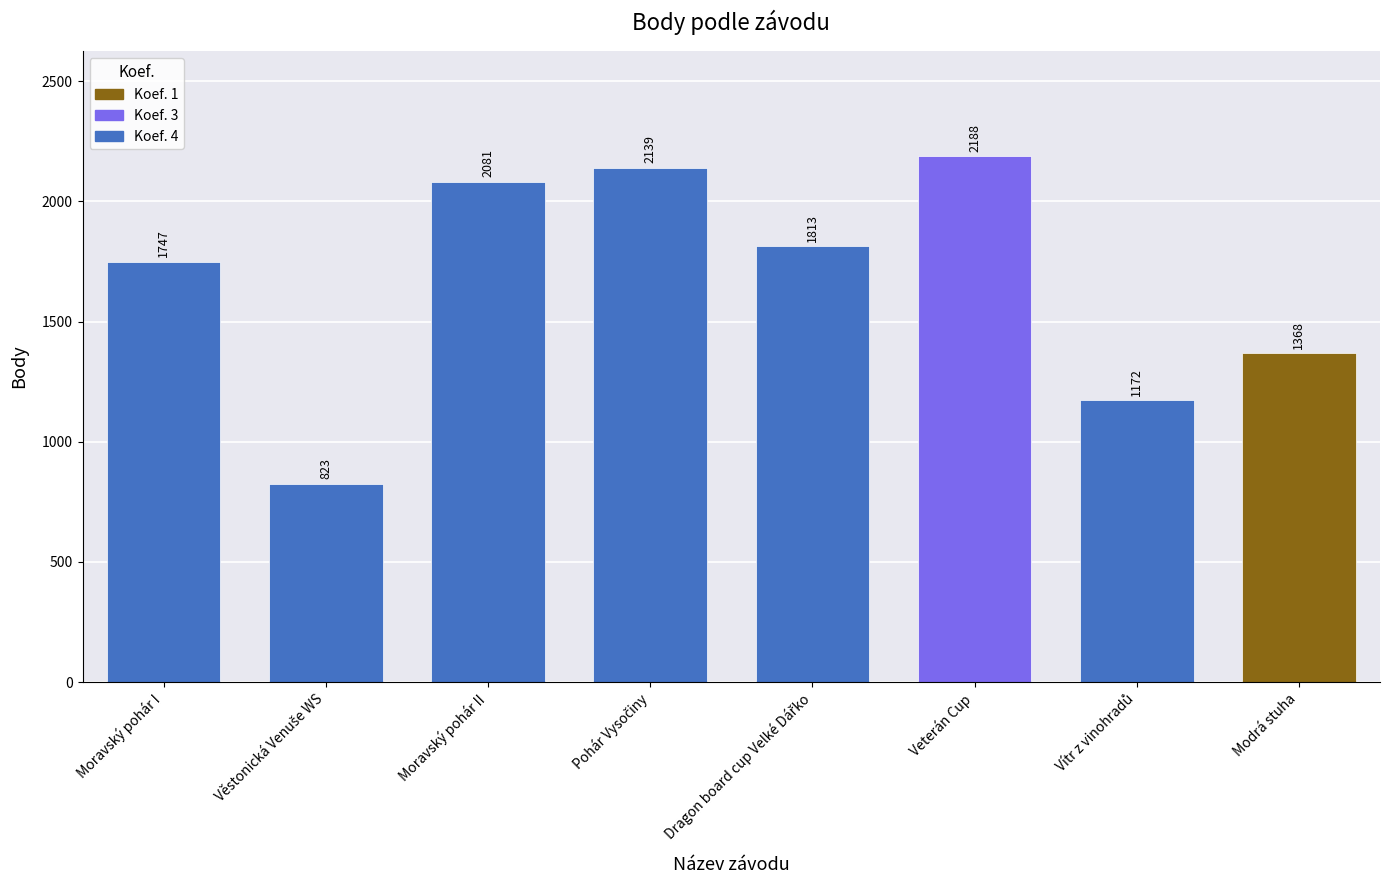

List the labels in order of value, smallest first.

Věstonická Venuše WS, Vítr z vinohradů, Modrá stuha, Moravský pohár I, Dragon board cup Velké Dářko, Moravský pohár II, Pohár Vysočiny, Veterán Cup